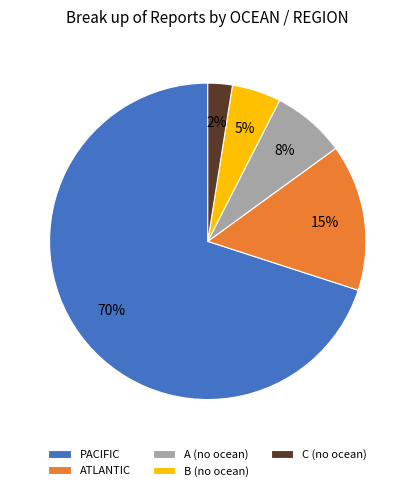

Do ATLANTIC and A (no ocean) together represent more than half of the pie?

No